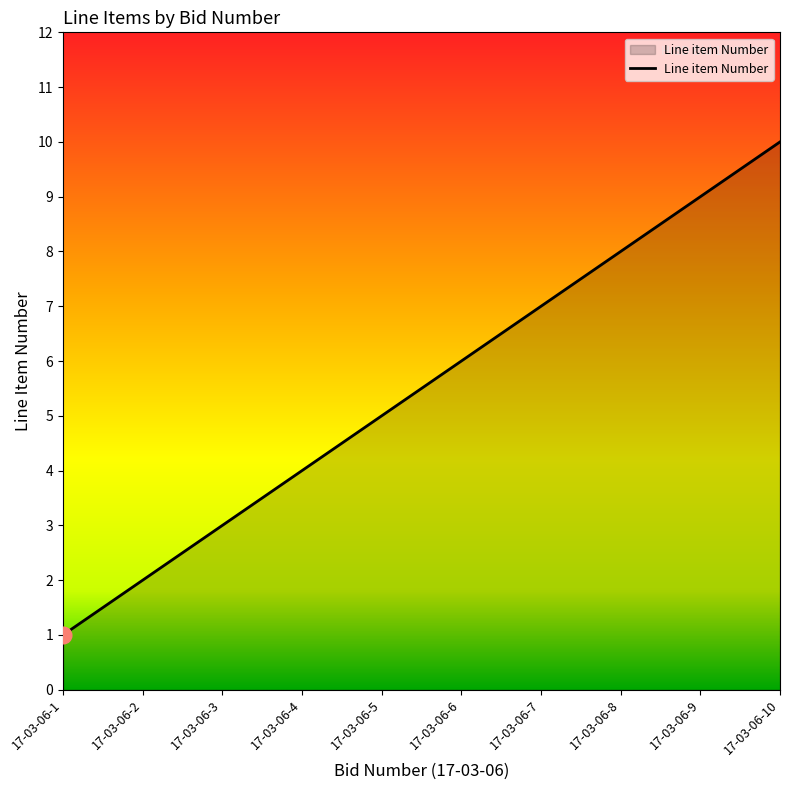

What is the maximum value shown in the chart?

10